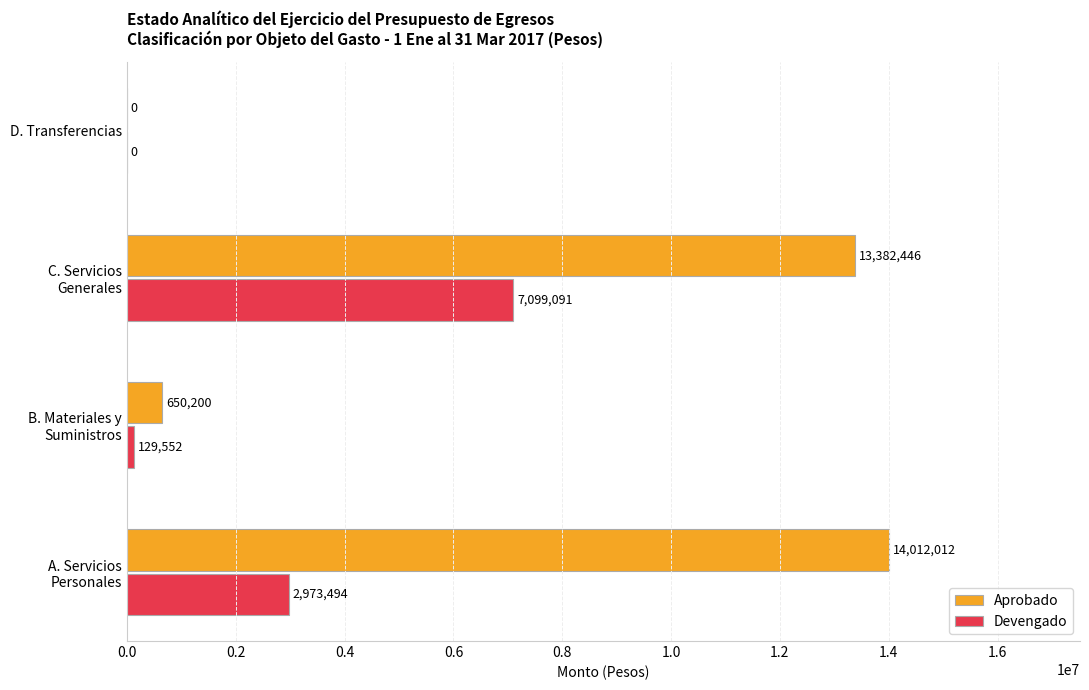

Which series has the largest total across all categories?

Aprobado